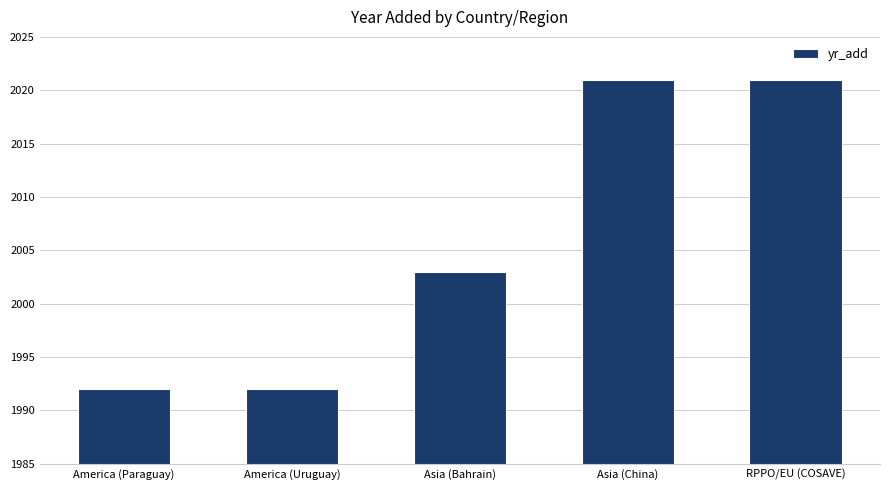

Count the values in the range 1992 to 2021.

5